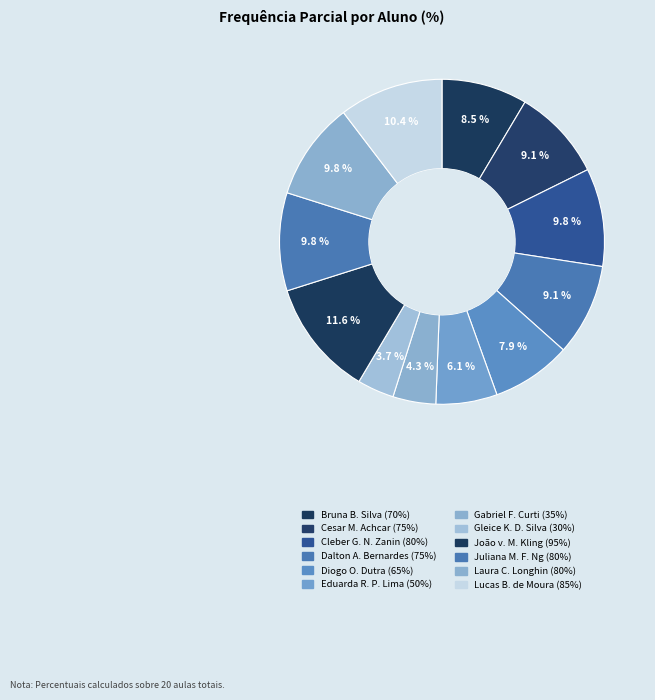

How many slices are in this pie chart?

12